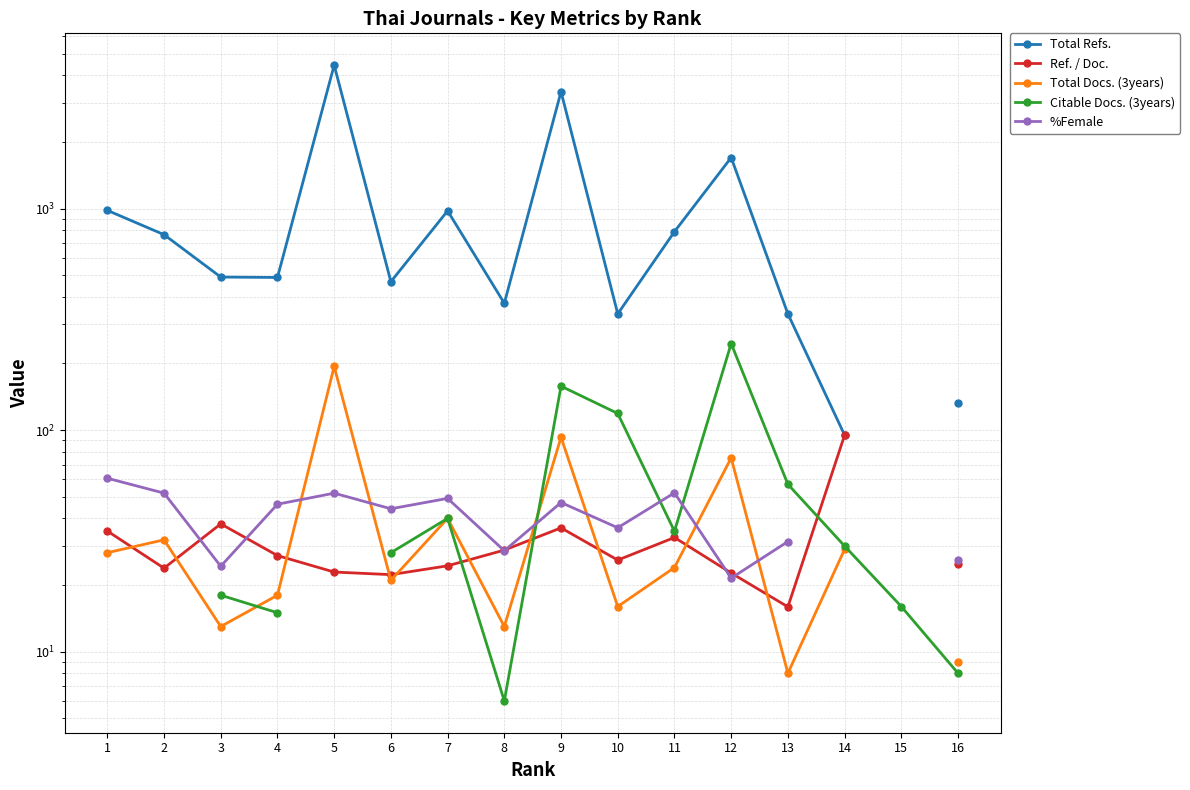

At which label does Total Refs. first exceed 763?

1